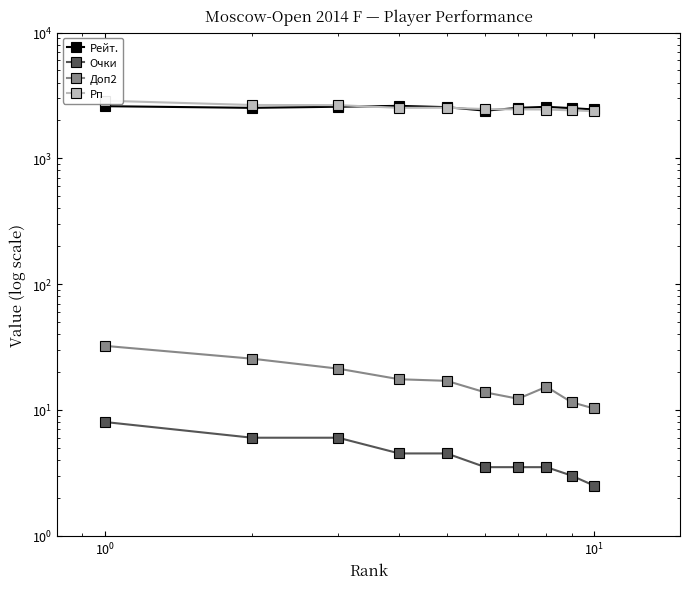

In Доп2, how many points are lower than both neighbors (excluding endpoints)?

1